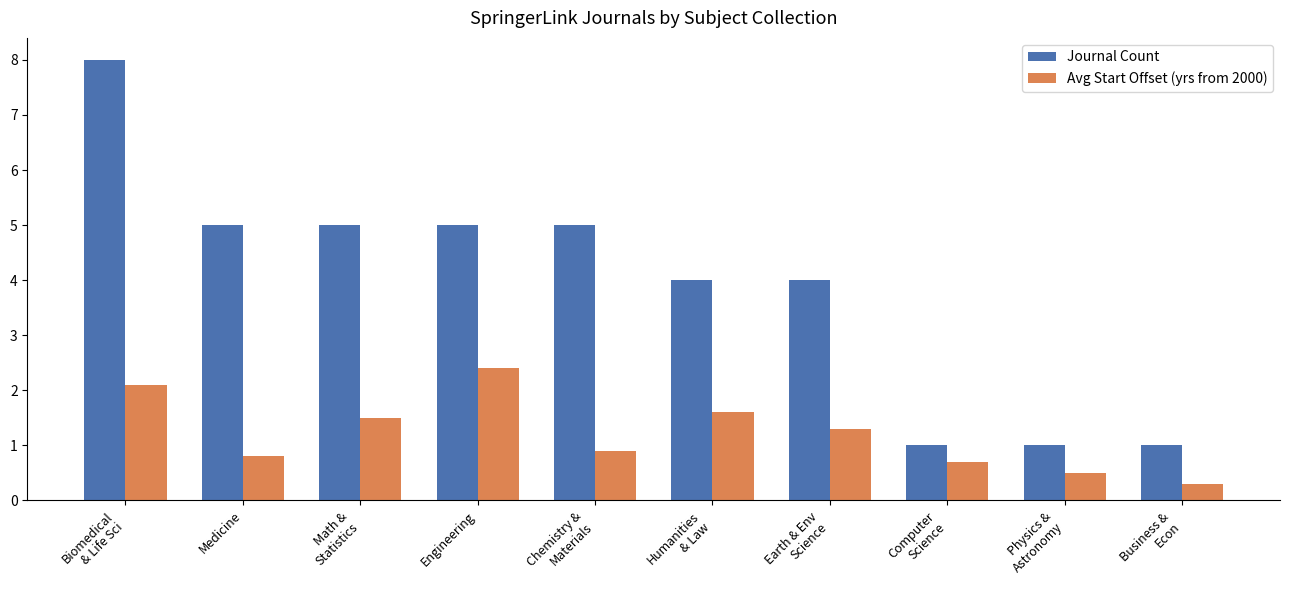

Rank the series by their average value, from lowest to highest.

Avg Start Offset (yrs from 2000), Journal Count